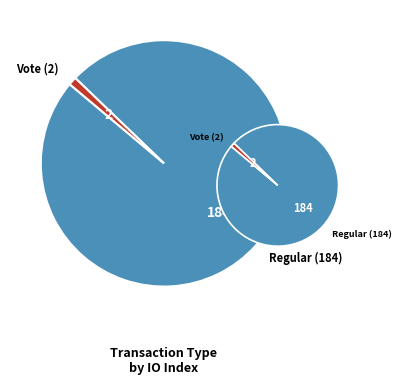

What percentage is the Vote (2) slice, to the nearest percent?

1%